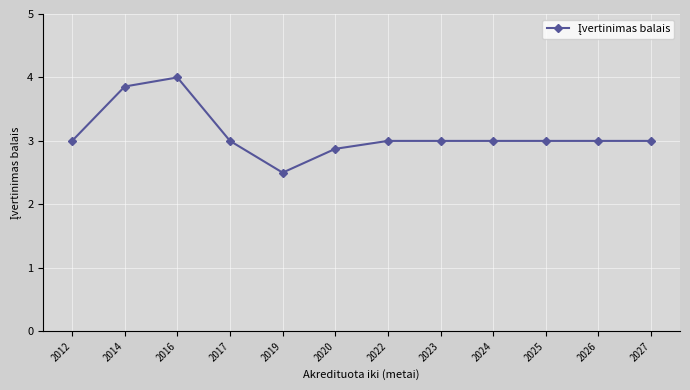

What is the value of the 3rd point from the left?

4.0